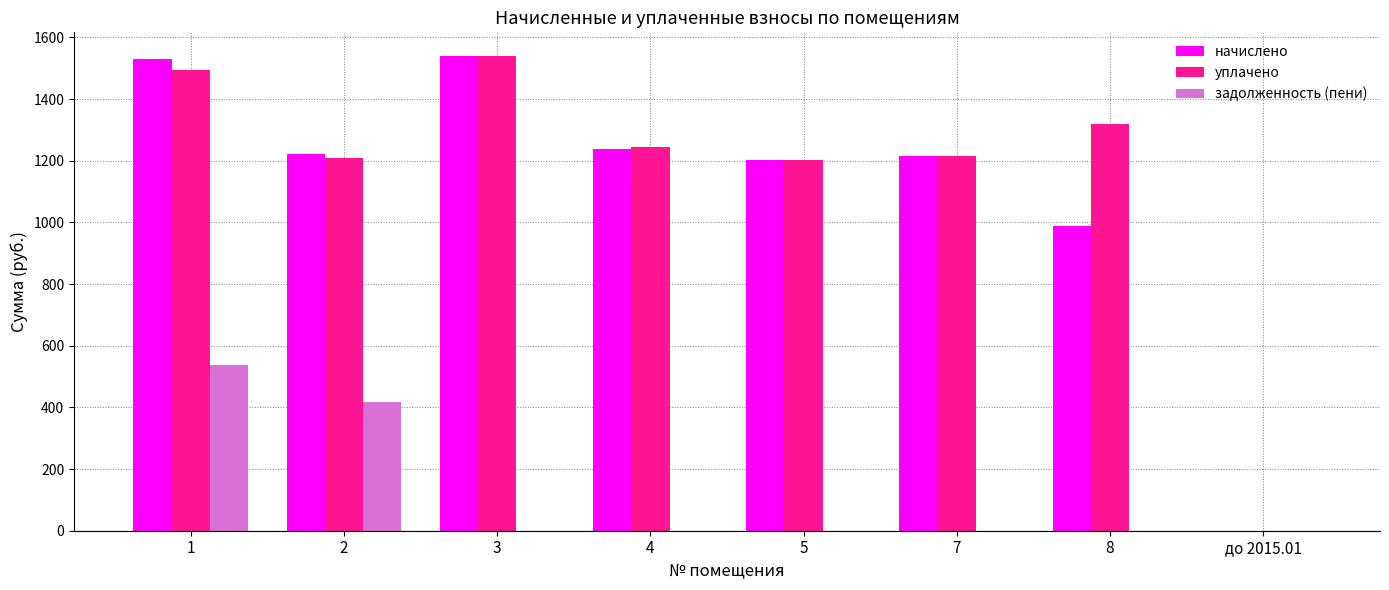

Between 2 and 8, which series saw the biggest shift?

задолженность (пени)